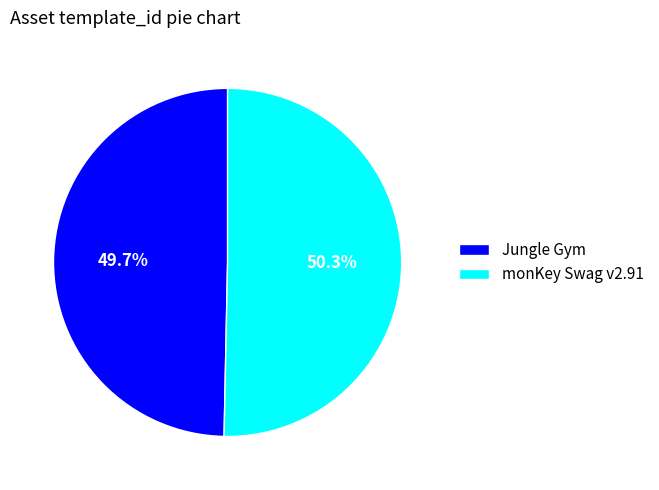

Which category has the smallest portion of the pie?

Jungle Gym